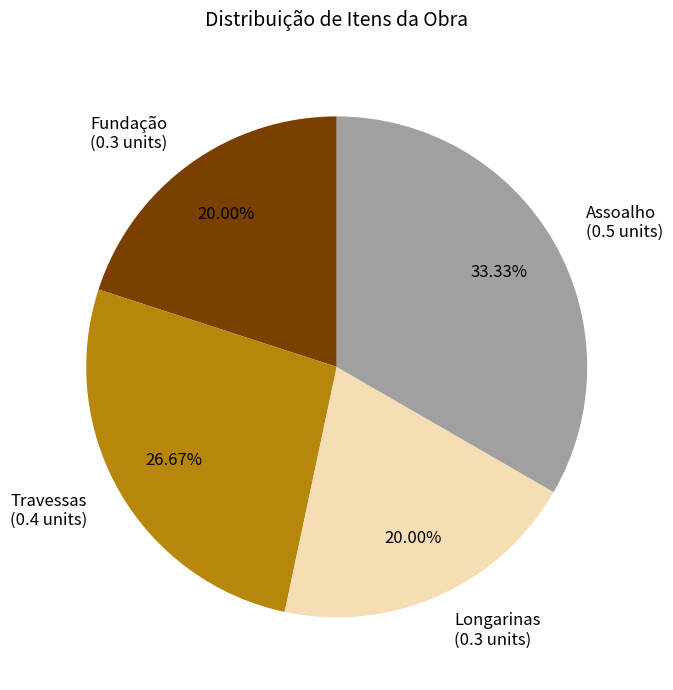

Is the sum of Assoalho (0.5 units) and Longarinas (0.3 units) greater than half?

Yes